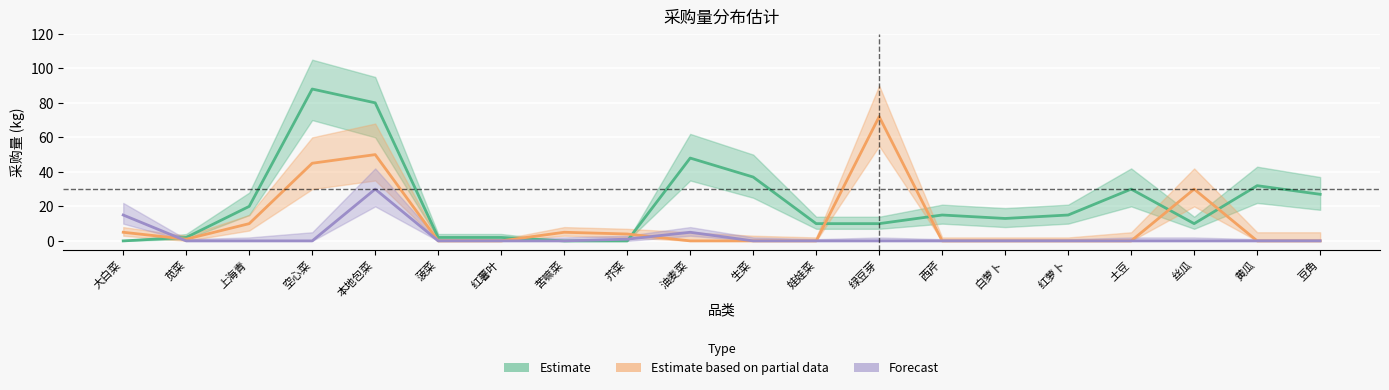

What is the highest value of the Estimate based on partial data series?

72